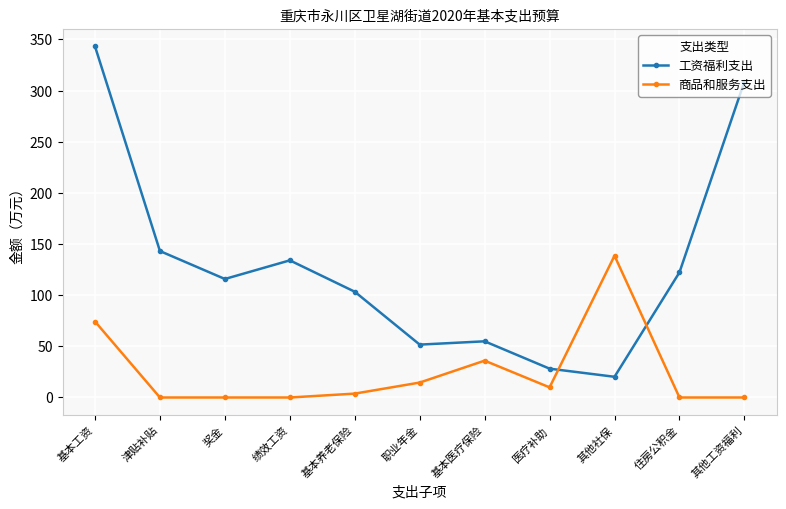

Reading right to left, what are all the values shown in this chart?

工资福利支出: 308.8	122.3	20.2	28.2	54.9	51.7	103.4	134.1	115.8	143.2	343.2
商品和服务支出: 0.0	0.0	138.6	9.9	36.0	14.6	3.8	0.0	0.0	0.0	74.3